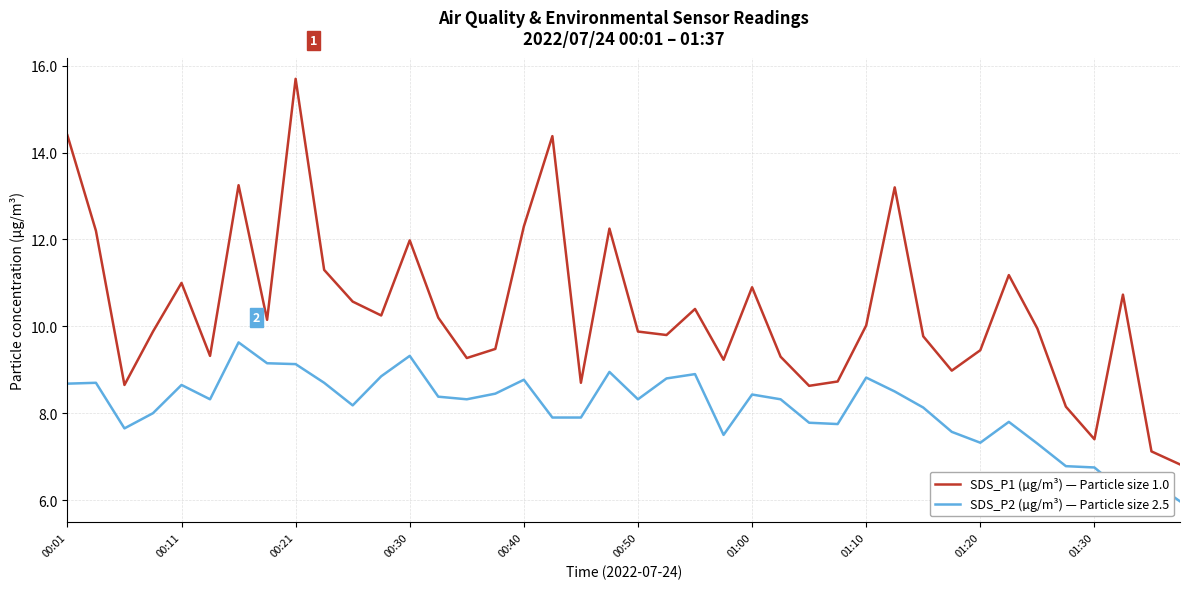

True or false: SDS_P1 (µg/m³) — Particle size 1.0 and SDS_P2 (µg/m³) — Particle size 2.5 intersect in this chart.

False